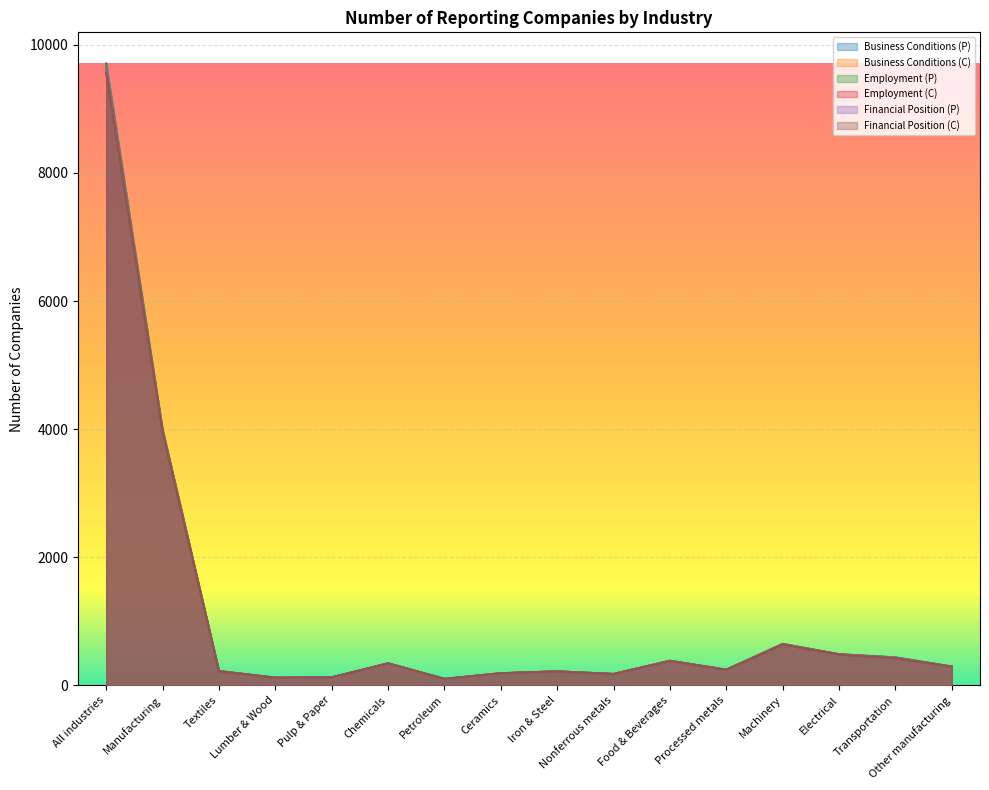

What is the highest value of the Business Conditions (P) series?

9710